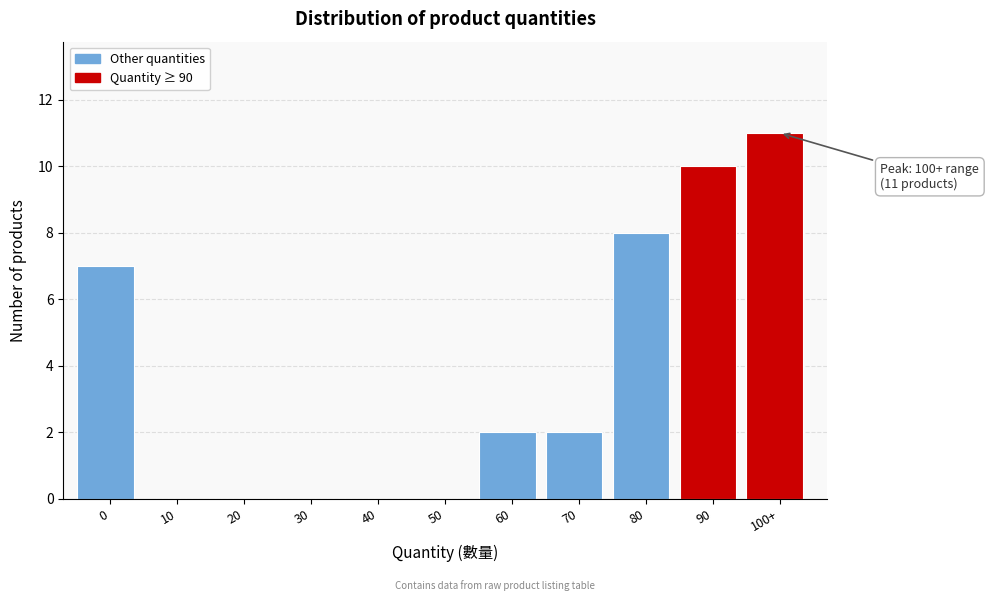

Reading right to left, what are all the values shown in this chart?

100+=11	90=10	80=8	70=2	60=2	50=0	40=0	30=0	20=0	10=0	0=7